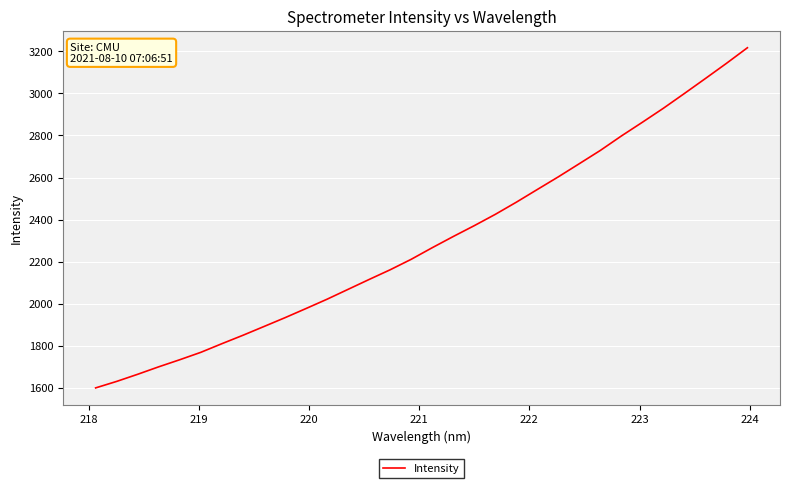

How many values are below 2266?

16